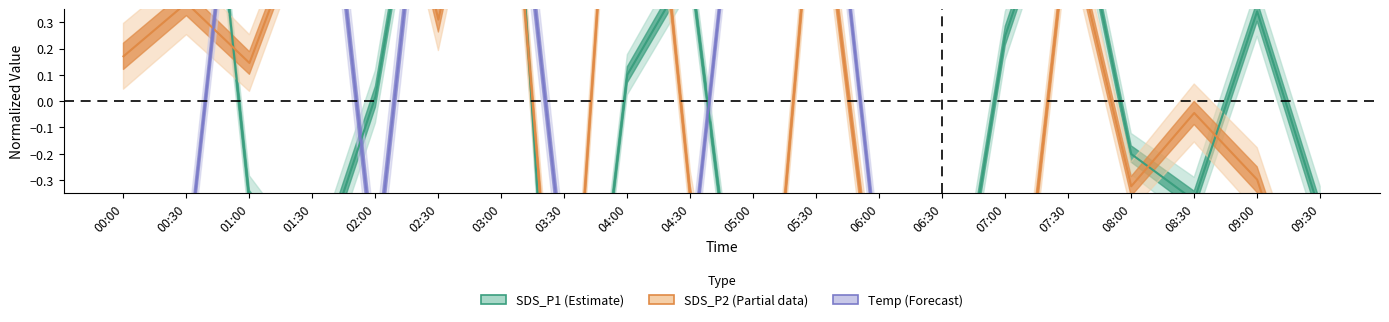

True or false: SDS_P1 (Estimate) and Temp (Forecast) intersect in this chart.

True